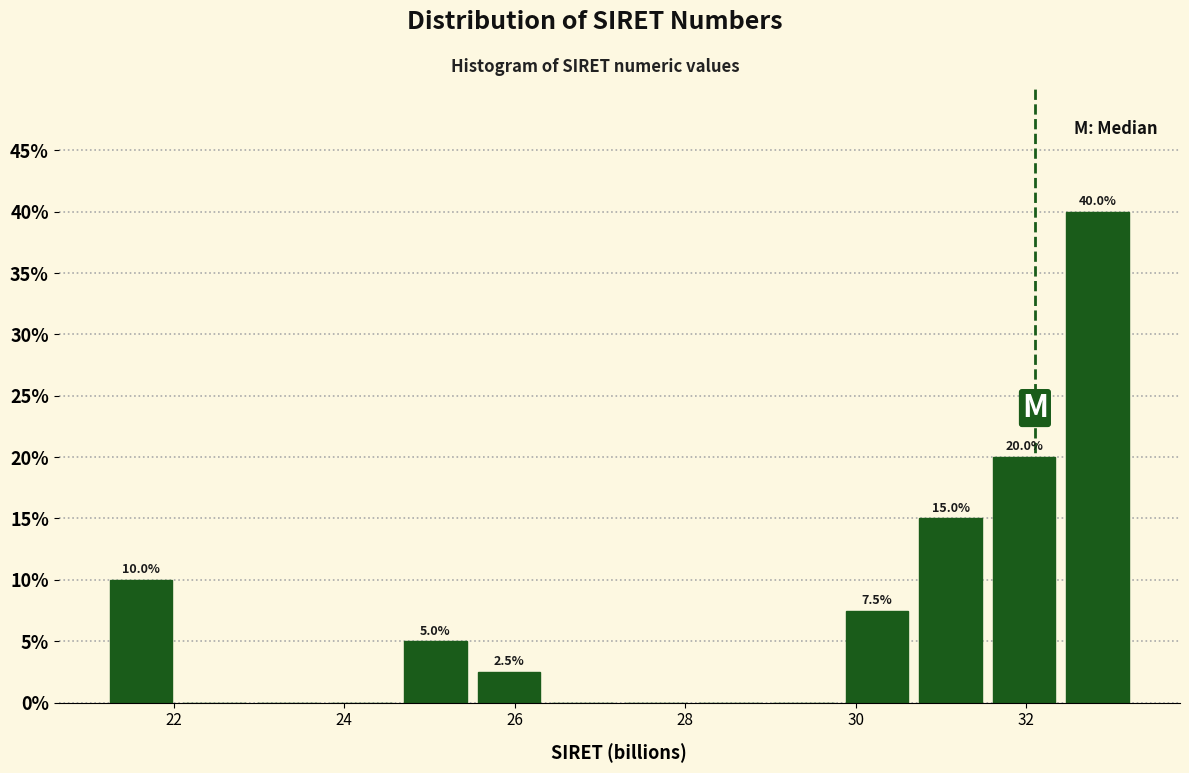

Which range on the x-axis has the tallest bar?

32.4 to 33.2